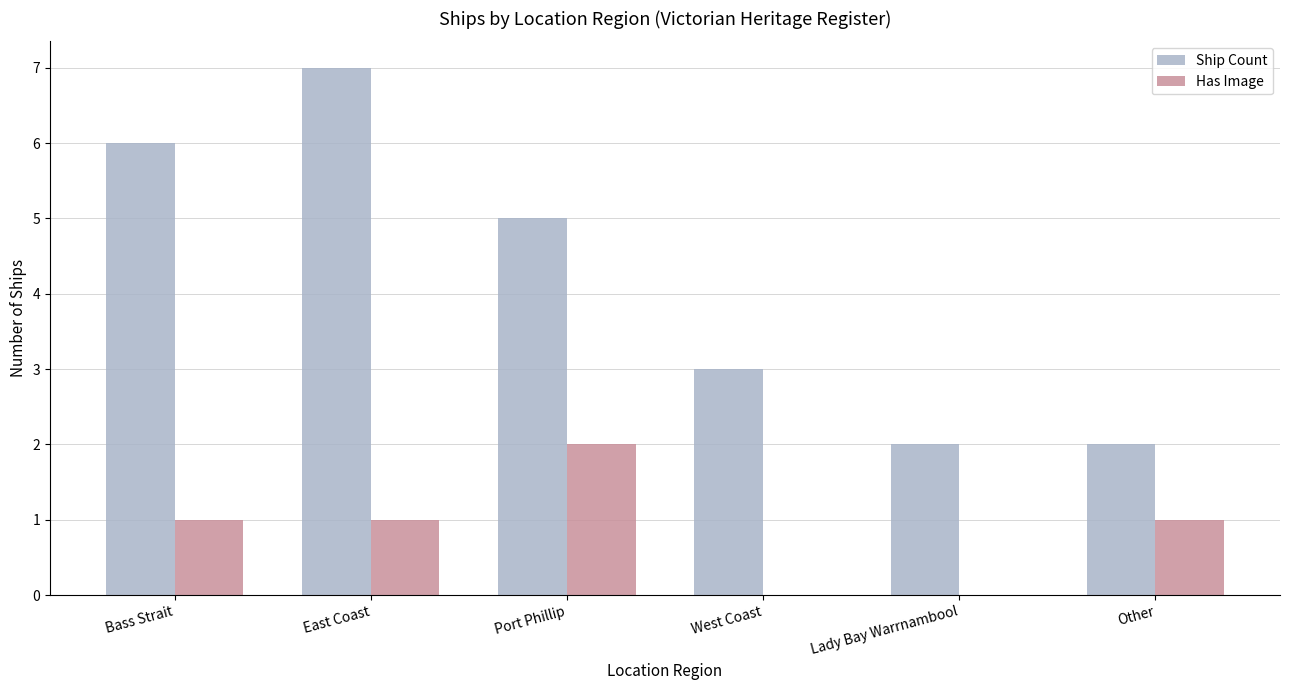

What is the maximum value for Ship Count?

7